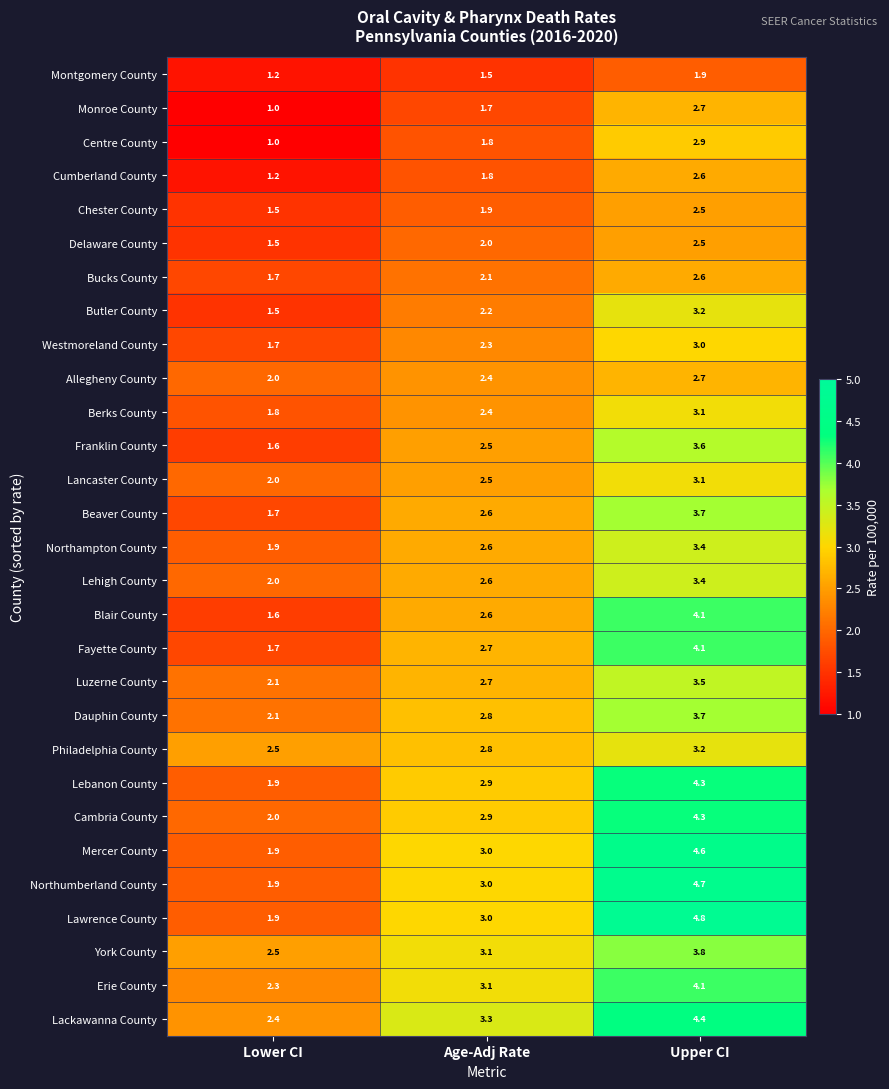

Count the number of categories in the chart.

3